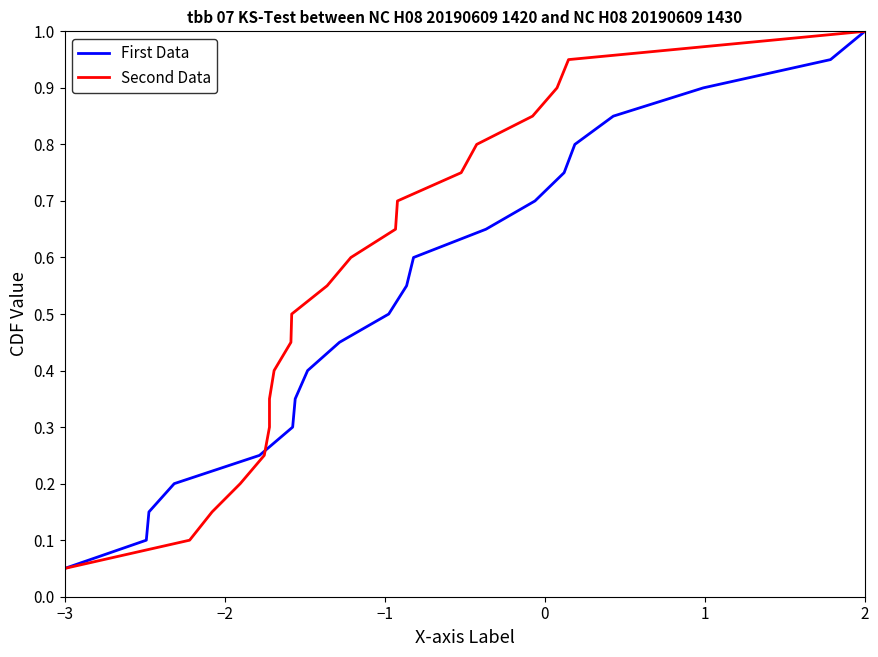

Which series has the widest spread of values?

First Data